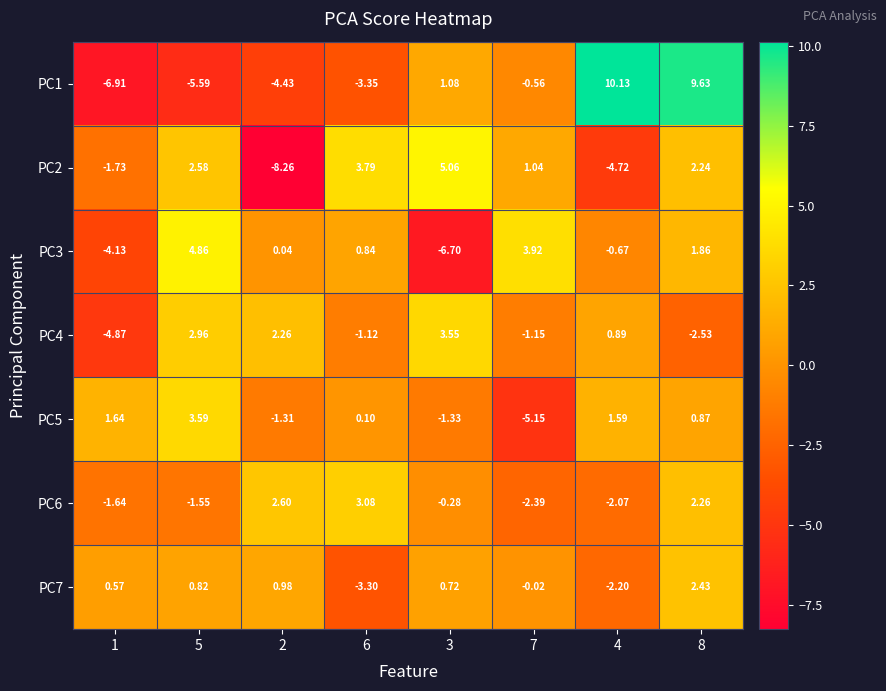

Is the value of PC6 at 2 greater than the value of PC3 at 3?

Yes